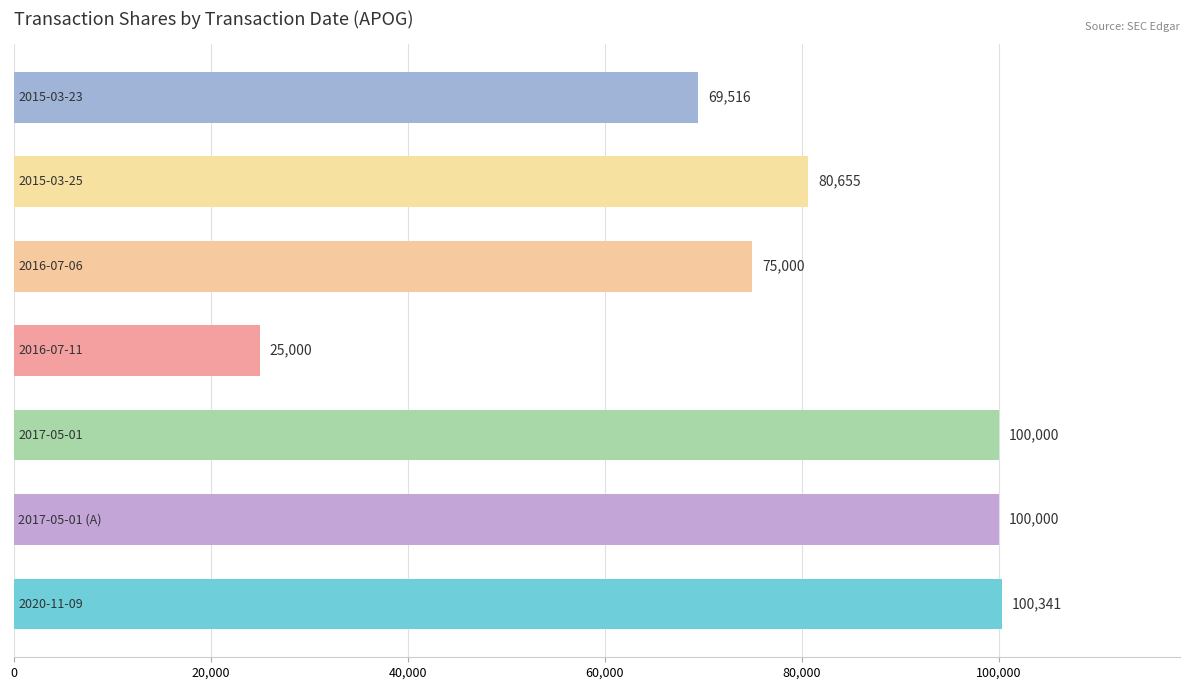

What is the difference between the second highest and minimum values?

75000